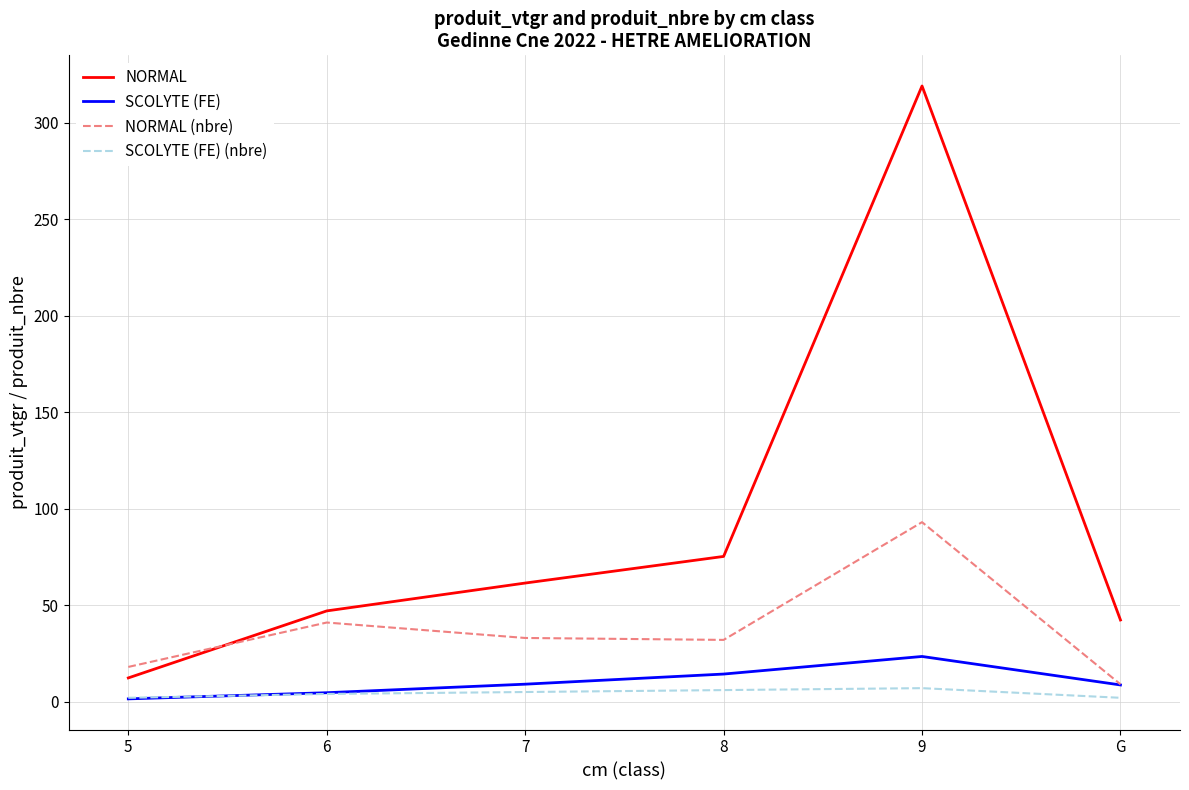

What are all the series names shown in the legend?

NORMAL, SCOLYTE (FE), NORMAL (nbre), SCOLYTE (FE) (nbre)